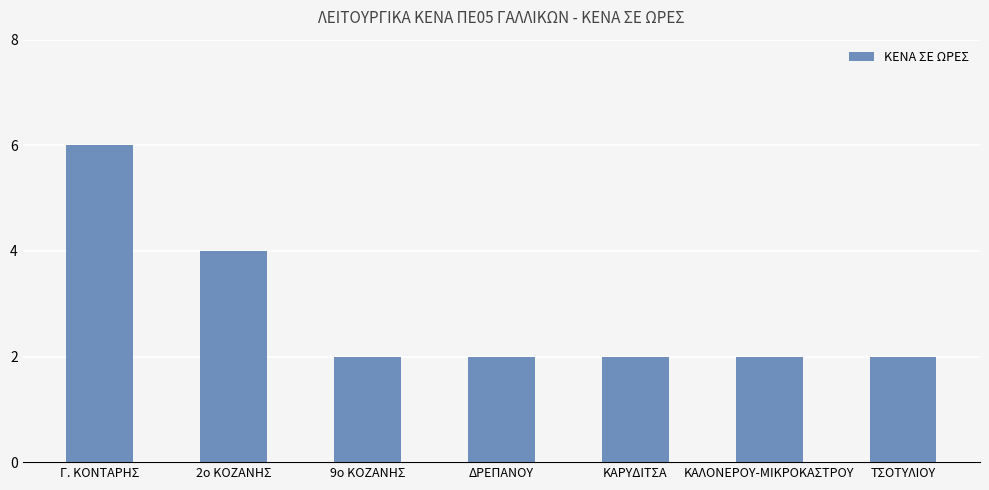

What is the sum of the values at 9ο ΚΟΖΑΝΗΣ and ΤΣΟΤΥΛΙΟΥ?

4